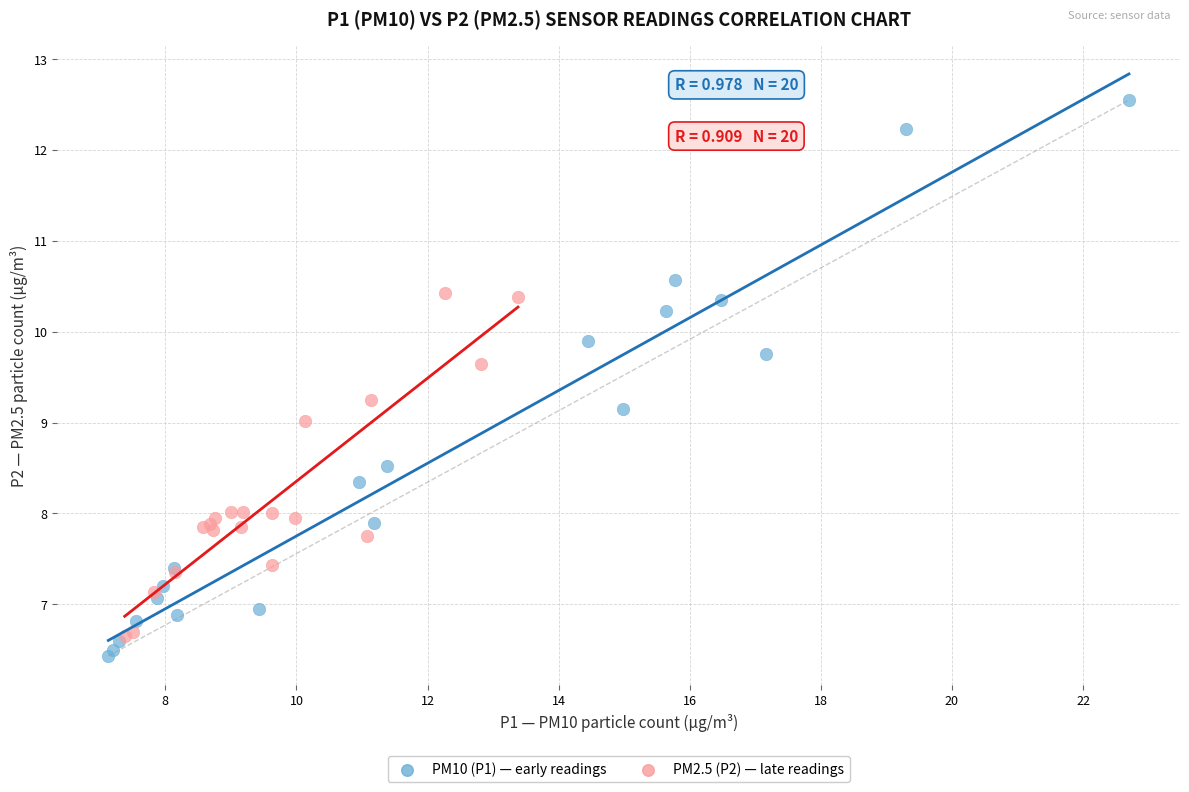

Which series contains the highest Y value?

PM10 (P1) — early readings